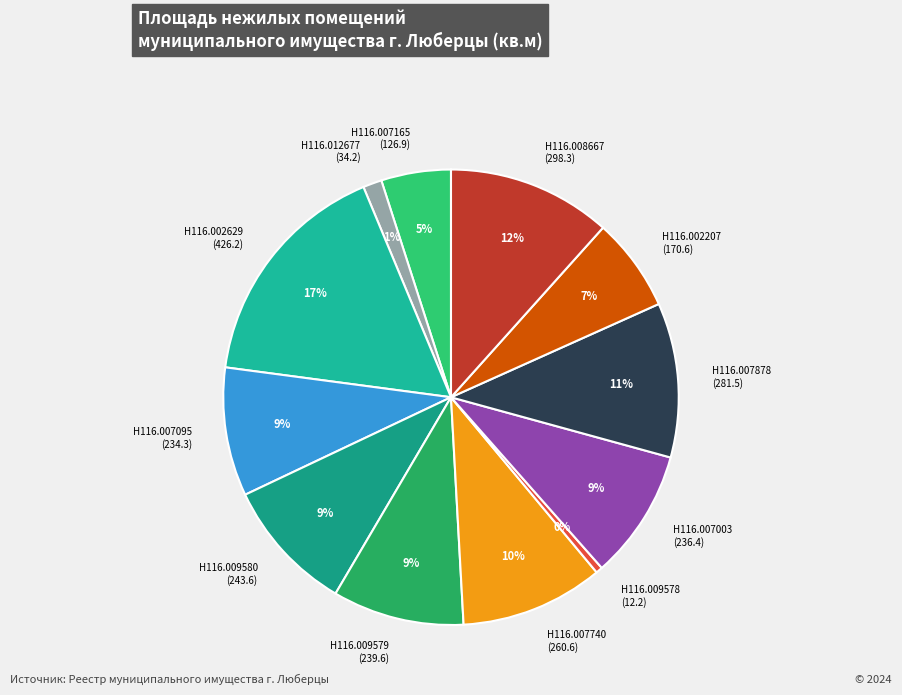

Does Н116.012677 (34.2) account for over 50% of the chart?

No